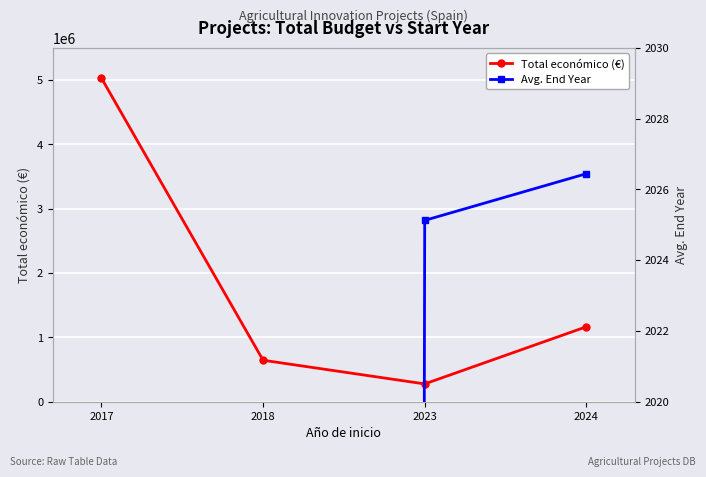

True or false: Avg. End Year has more than 2 points higher than both neighbors.

False